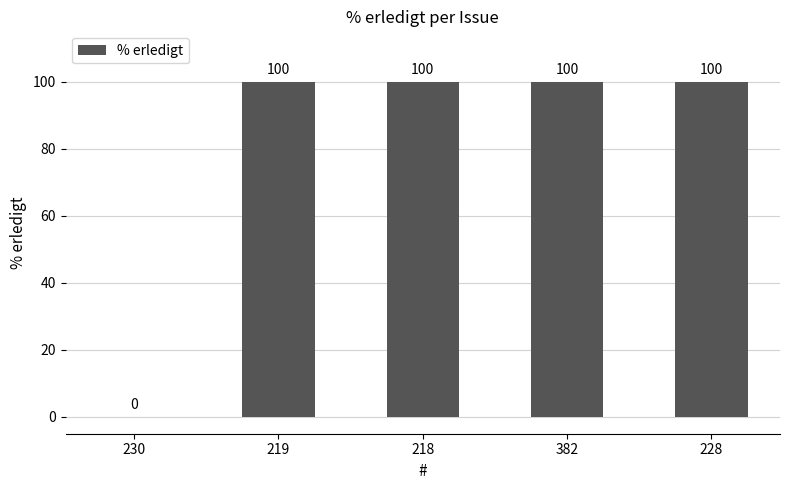

Where is the data nearest to the value 50?

230